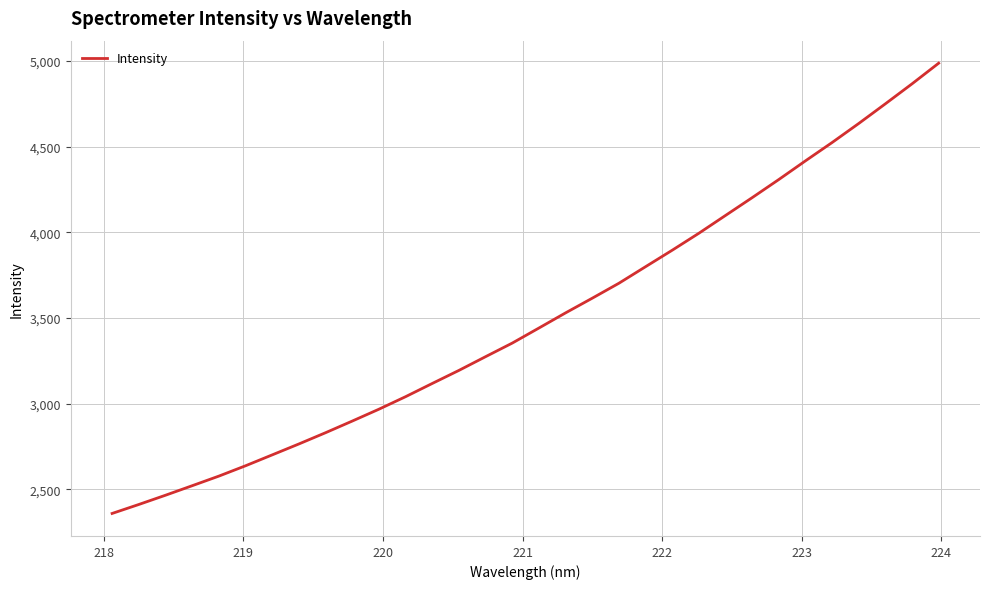

What is the difference between the second highest and second lowest values?

2456.3